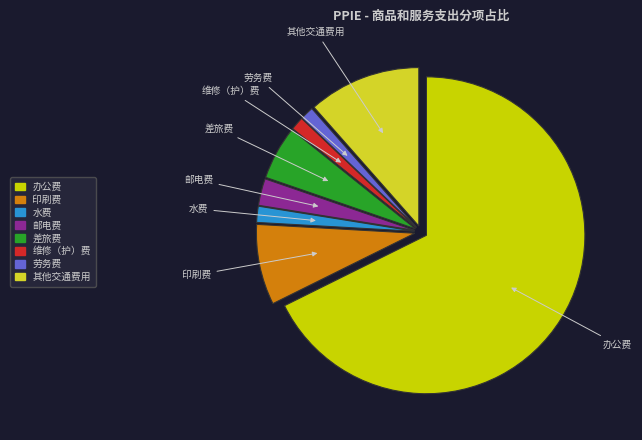

Is it true that 维修（护）费 is 11% of the pie?

False